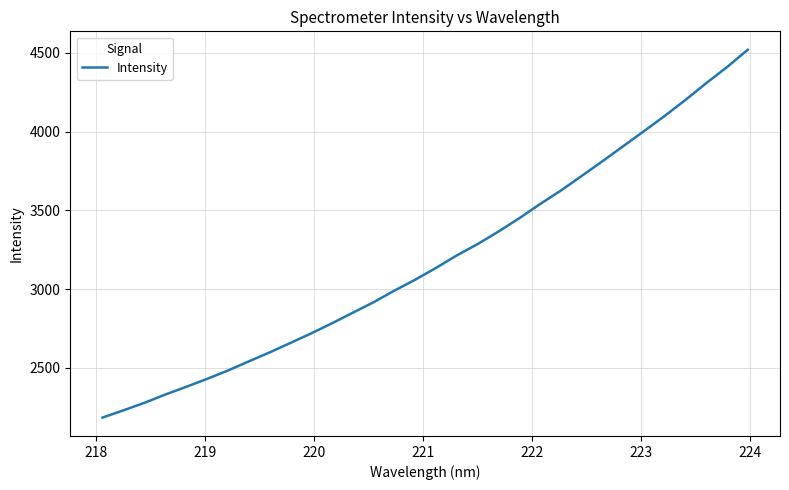

What is the difference between the maximum and minimum values?

2336.4